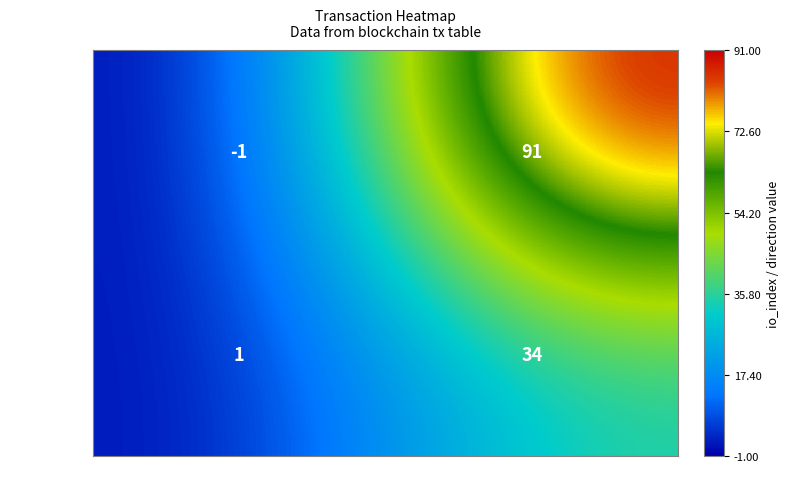

Which series changed the most between direction and io_index?

ff41485e...aa2